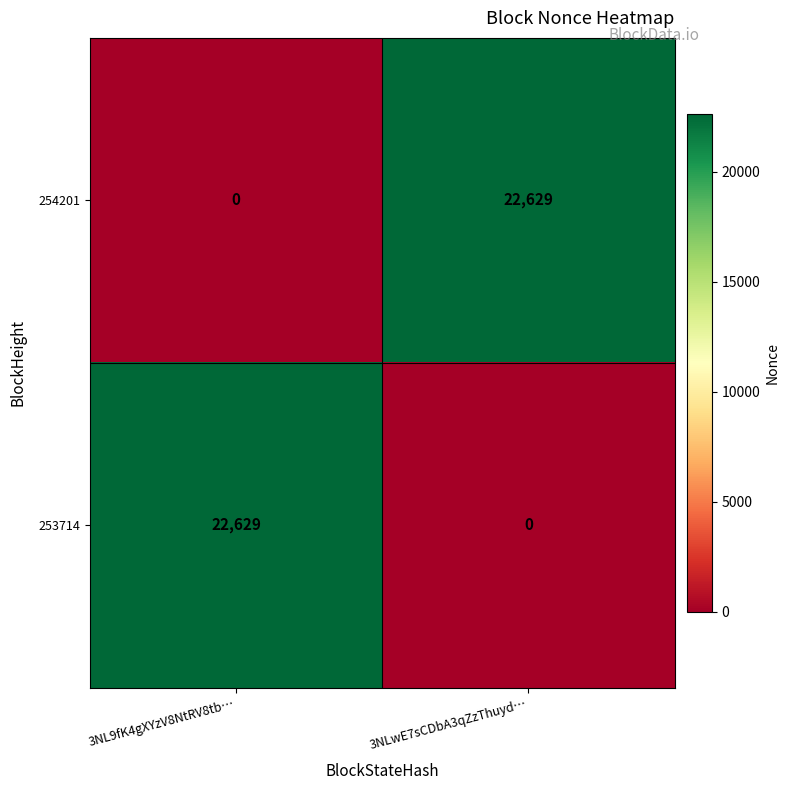

What is the difference between the highest and lowest values at 3NL9fK4gXYzV8NtRV8tb…?

22629